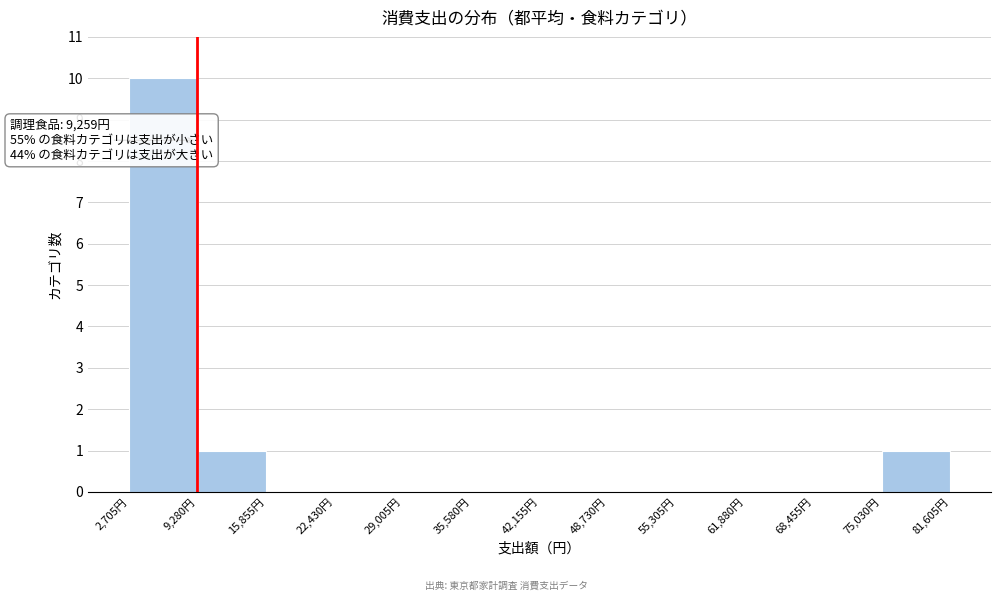

Which range on the x-axis has the tallest bar?

3000 to 9000